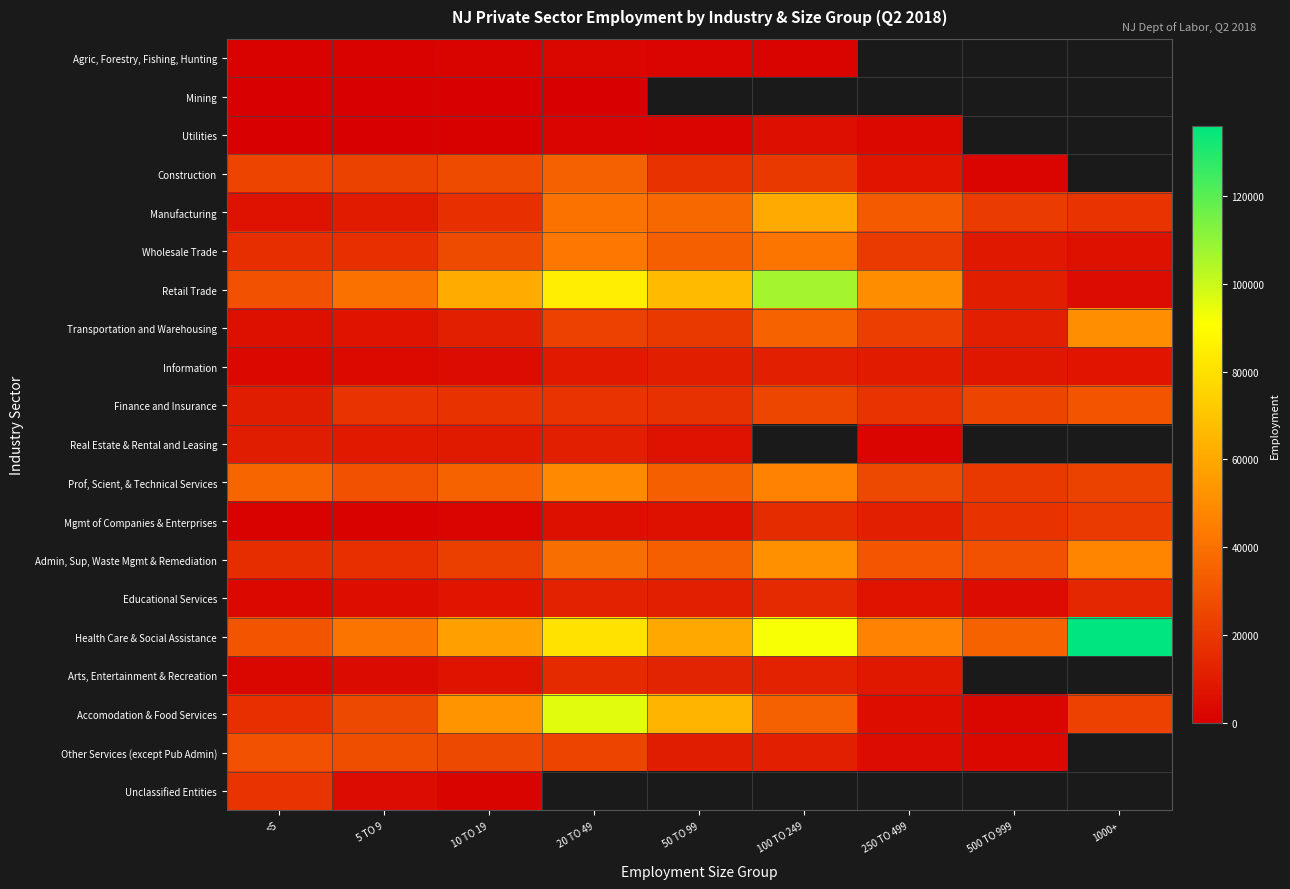

What value does the Admin, Sup, Waste Mgmt & Remediation series have at 20 TO 49?

39363.0